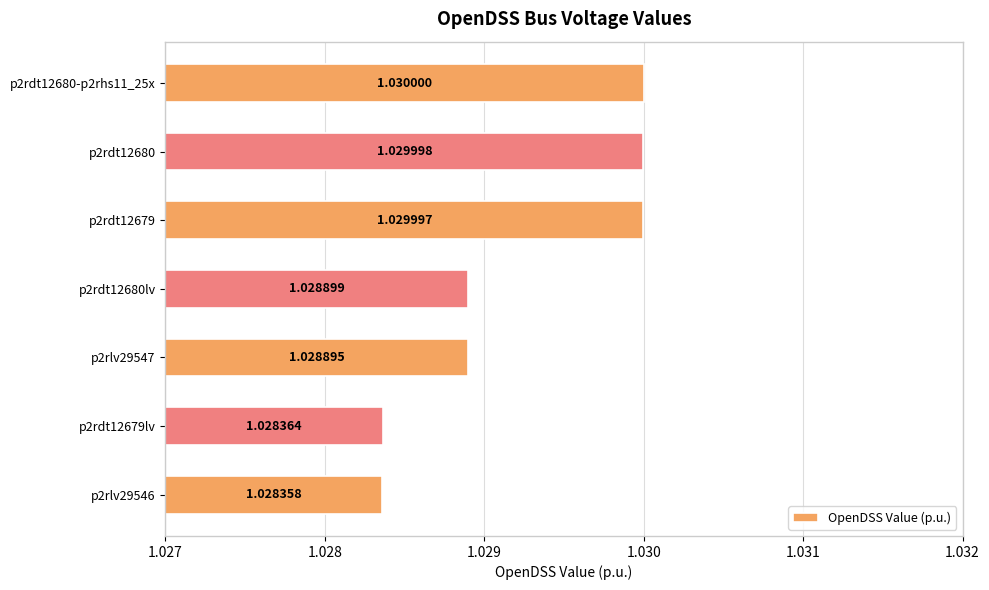

List the labels in order of value, largest first.

p2rdt12680-p2rhs11_25x, p2rdt12680, p2rdt12679, p2rdt12680lv, p2rlv29547, p2rdt12679lv, p2rlv29546